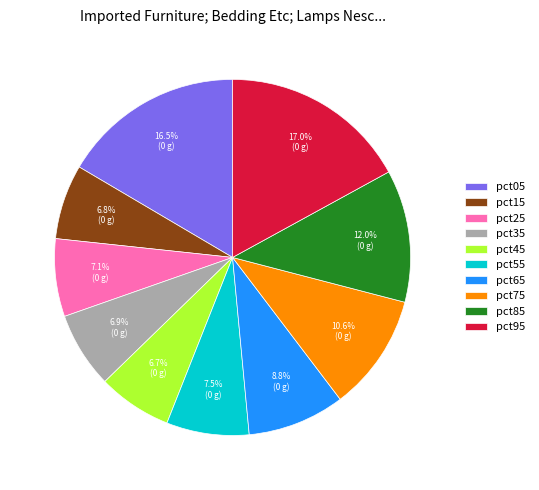

Does pct95 represent more than half of the total?

No